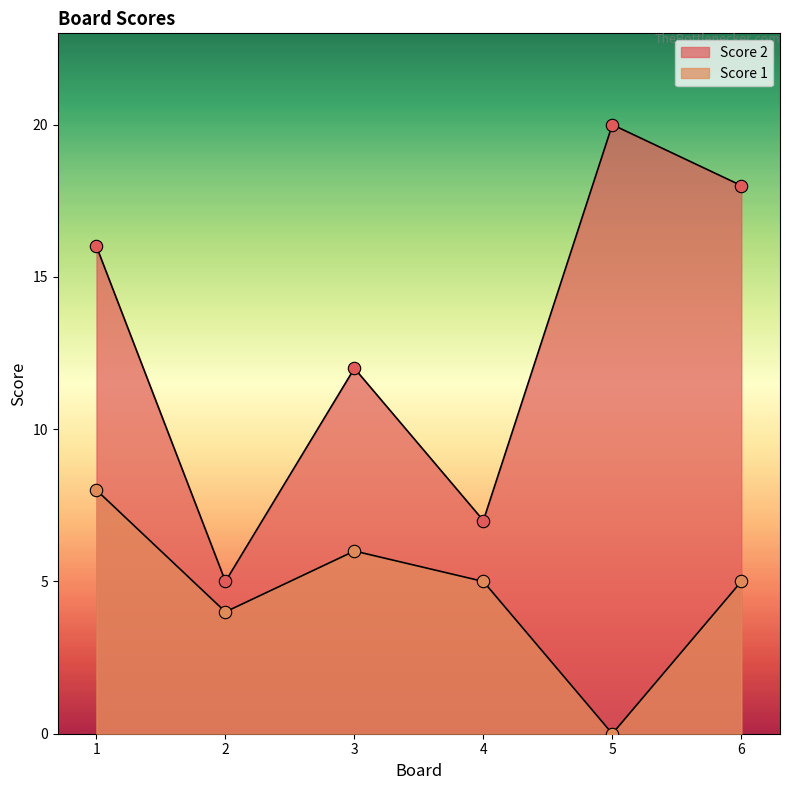

Is the value of Score 1 at 1 greater than the value of Score 2 at 1?

No